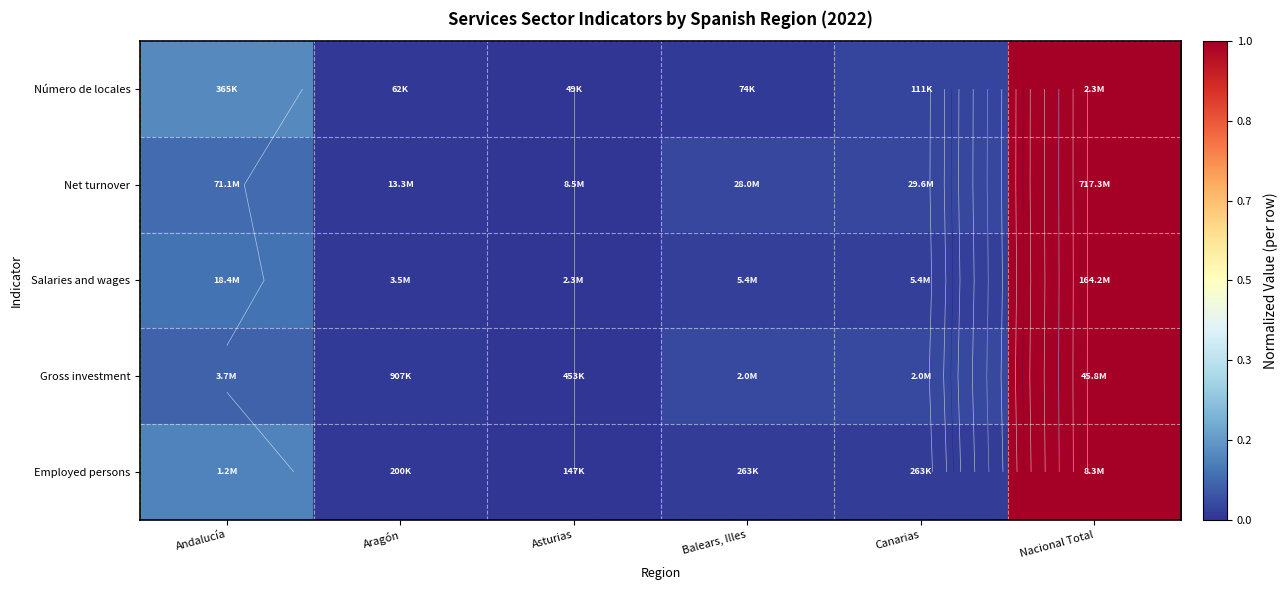

True or false: Employed persons has a value of 0.0 at Canarias.

True